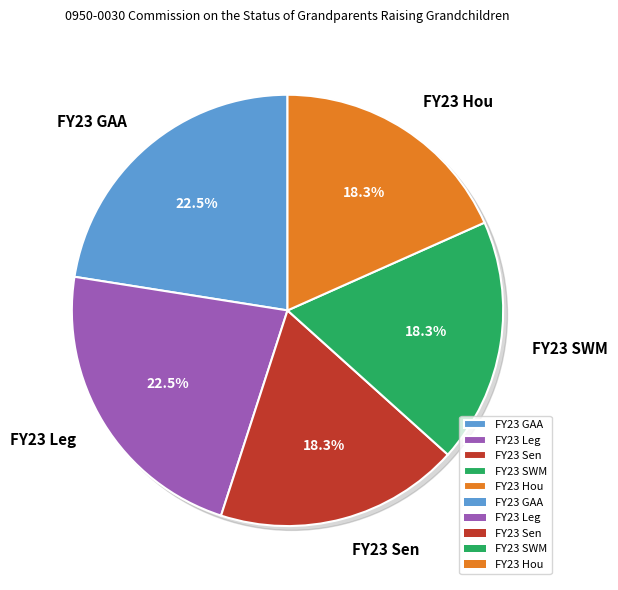

What percentage is the FY23 GAA slice, to the nearest percent?

23%